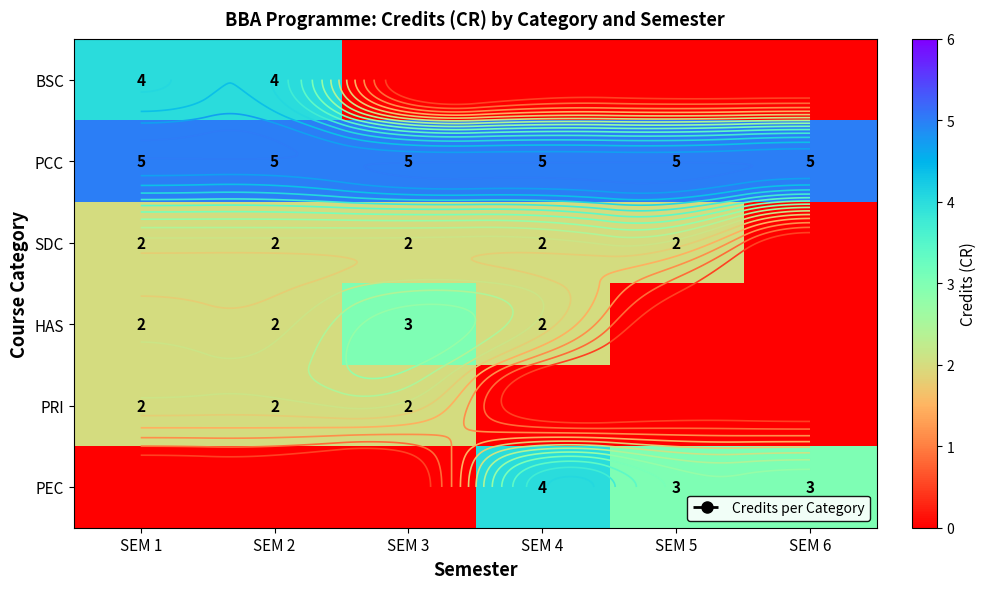

At which category is the sum across all series the highest?

SEM 1